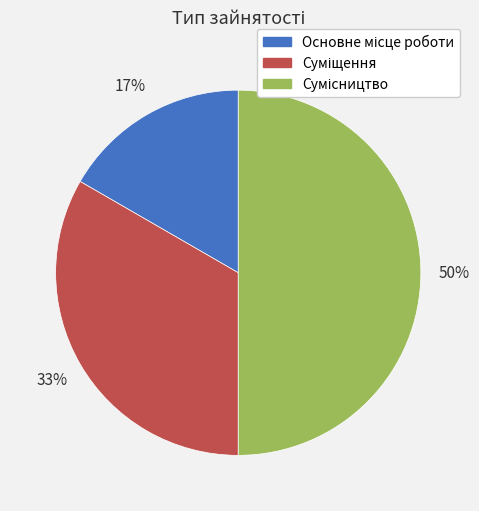

To the nearest percent, what is the average slice percentage?

33%